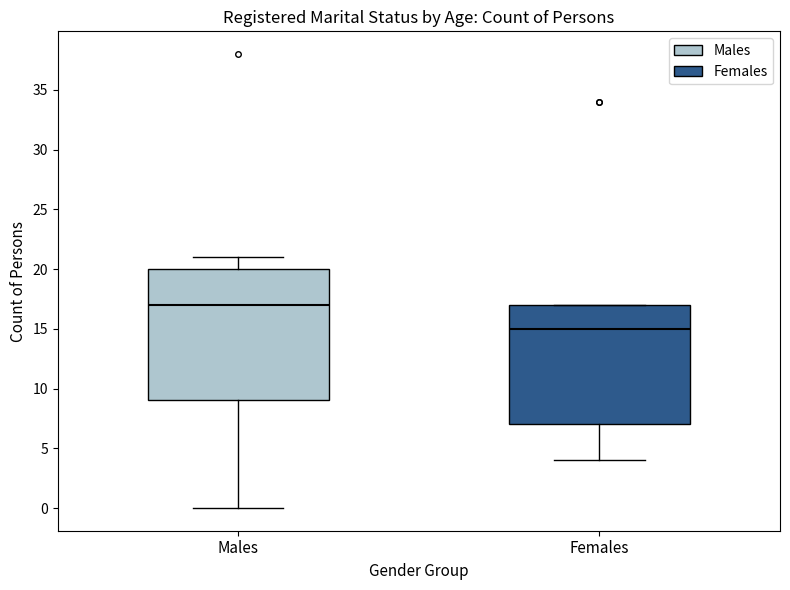

Comparing the boxes themselves (not the whiskers), which one is the tallest?

Males